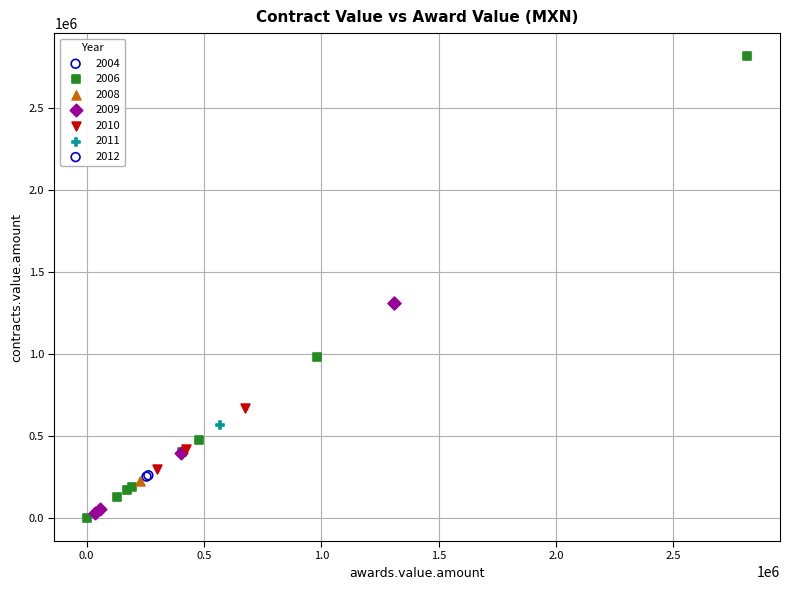

Which series reaches the maximum Y coordinate?

2006